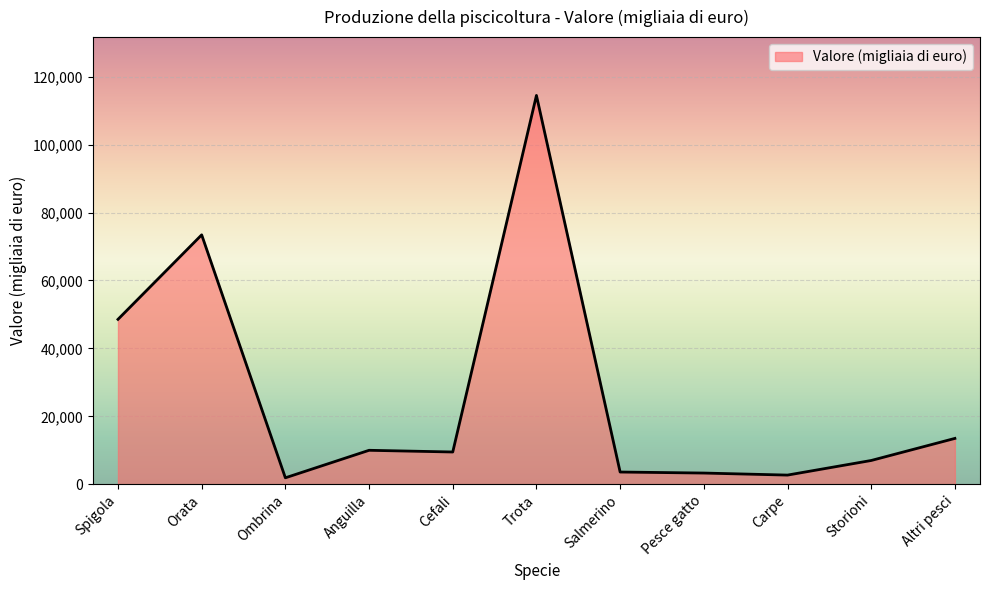

At which category does the chart reach its peak across all series?

Trota